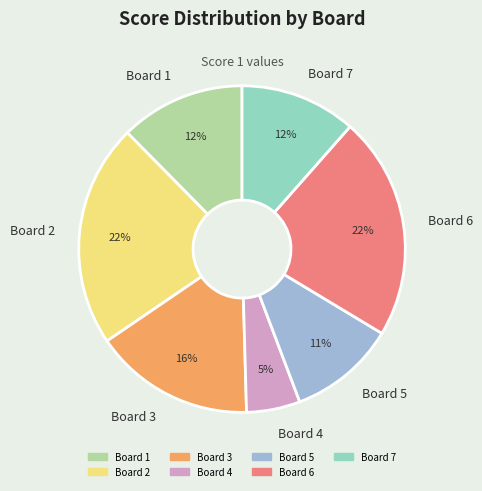

Is Board 7 the majority of the pie?

No